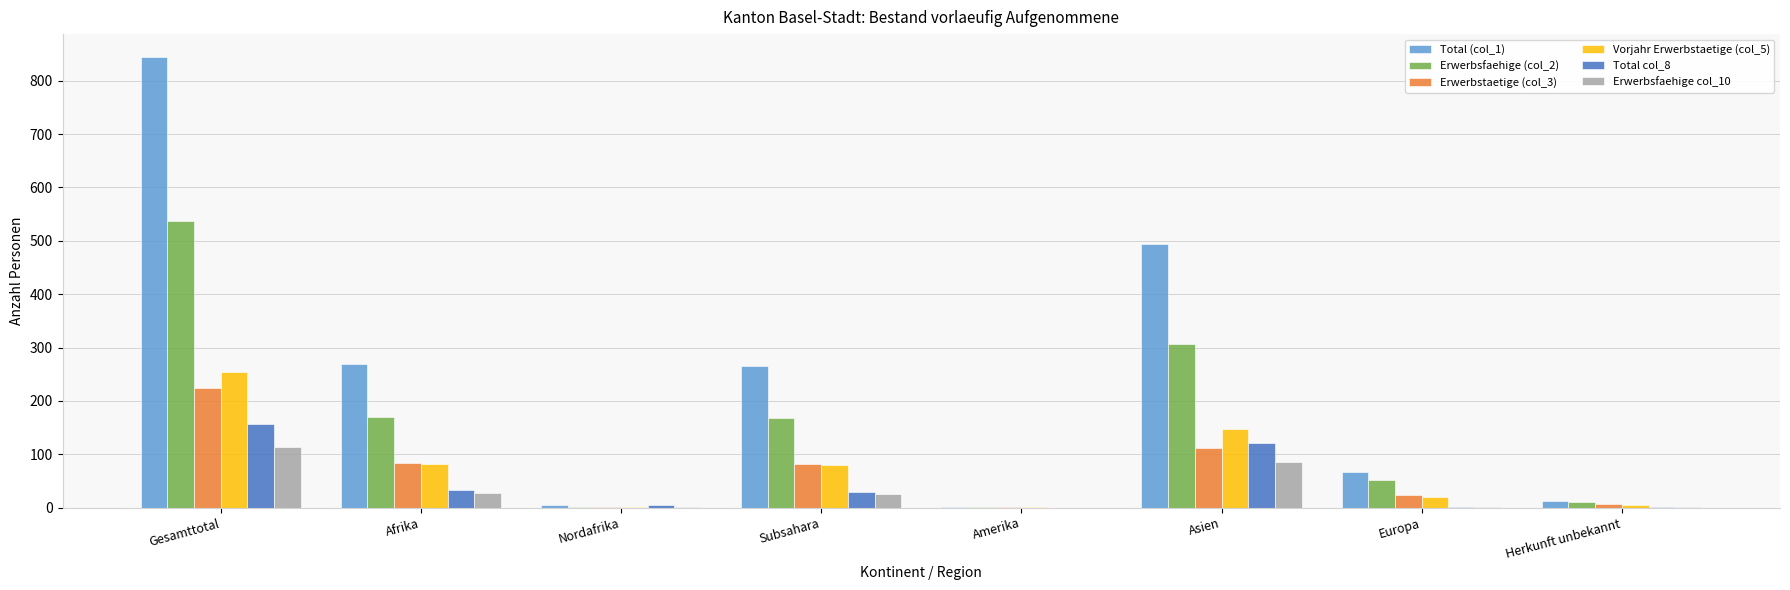

Which series has the largest total across all categories?

Total (col_1)